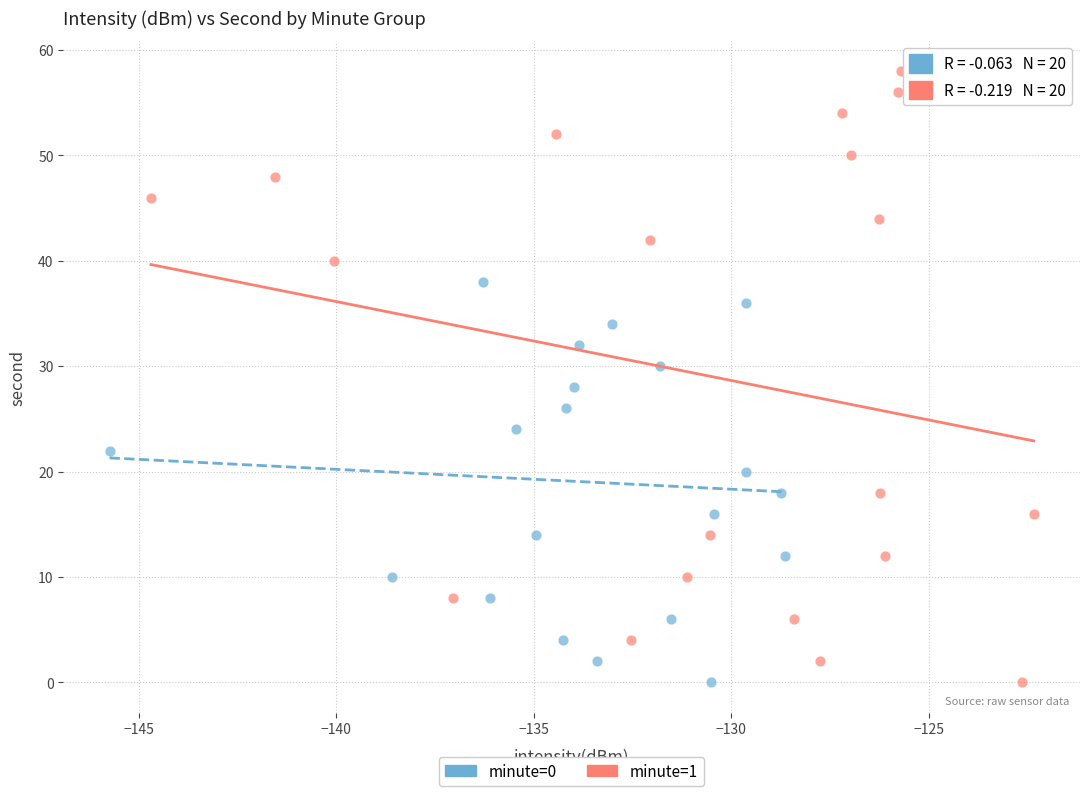

What are all the series names shown in the legend?

minute=0, minute=1